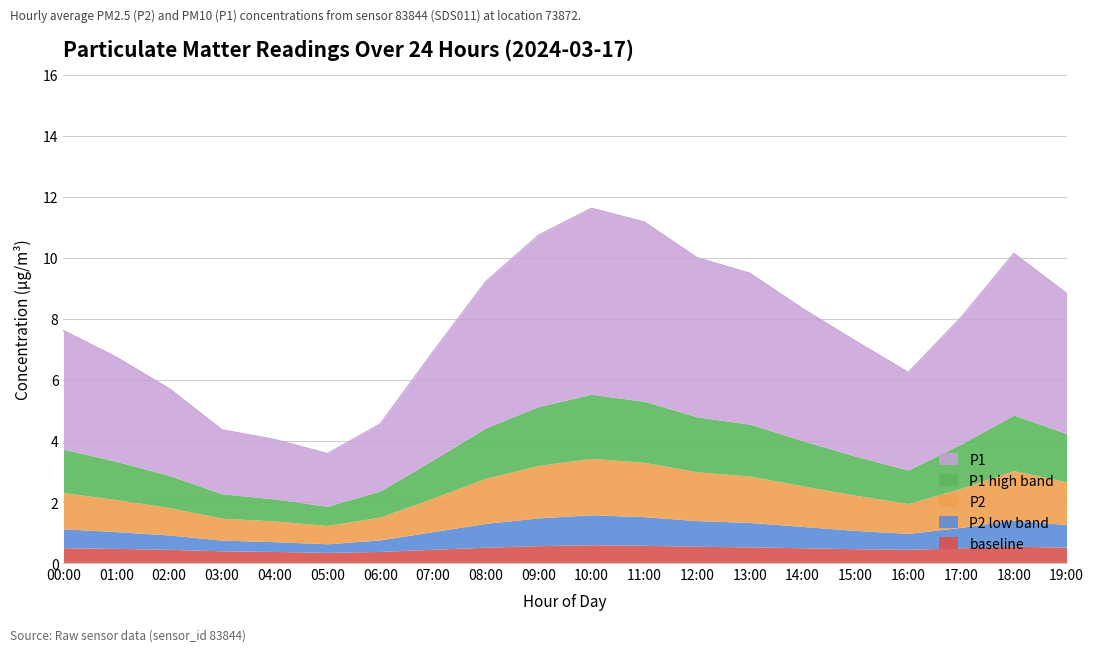

Which series changed the most between 00:00 and 02:00?

P1